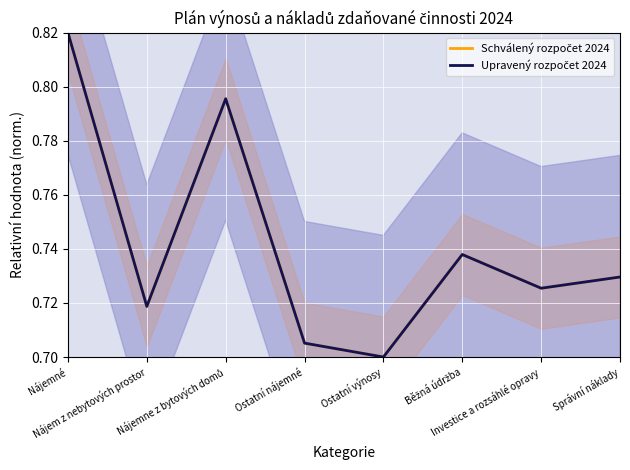

Reading left to right, transcribe all the data shown in this chart.

Schválený rozpočet 2024: 0.8	0.7	0.8	0.7	0.7	0.7	0.7	0.7
Upravený rozpočet 2024: 0.8	0.7	0.8	0.7	0.7	0.7	0.7	0.7